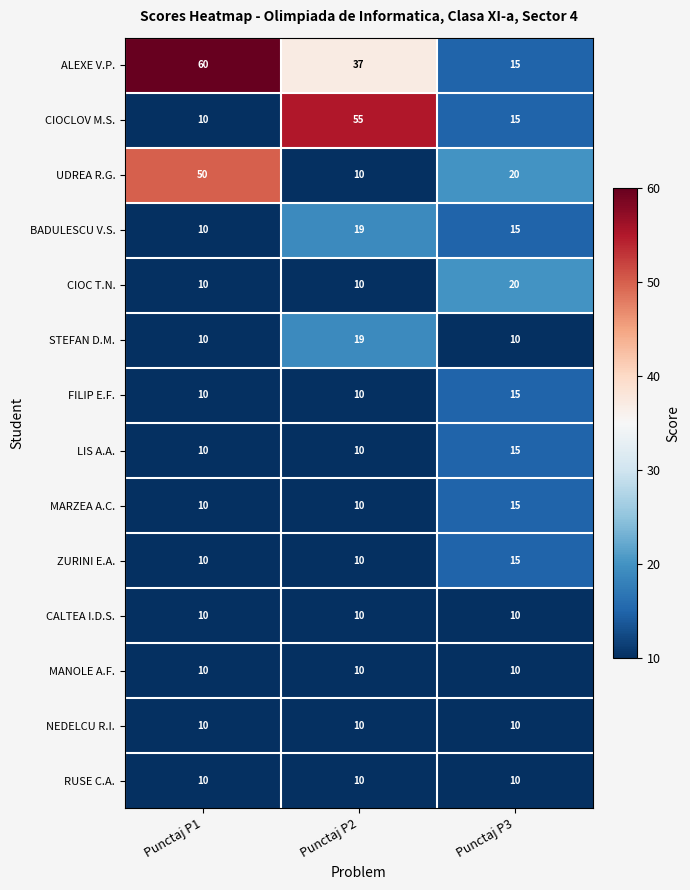

What is the total value across all series at Punctaj P3?

195